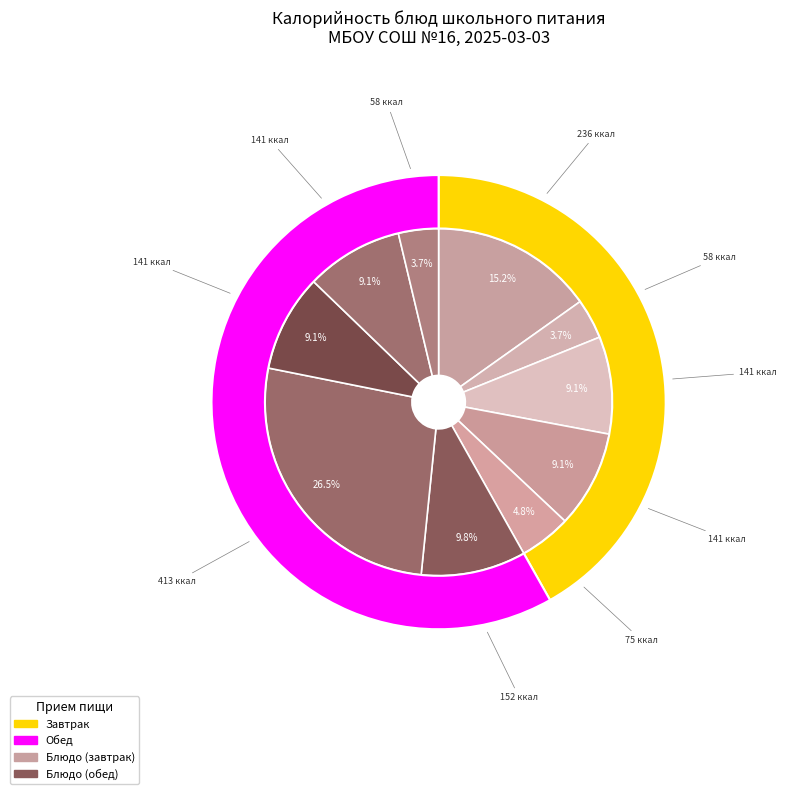

To the nearest percent, what is the difference between the Хлеб пшеничный (обед) and Чай с сахаром (завтрак) slice percentages?

5%